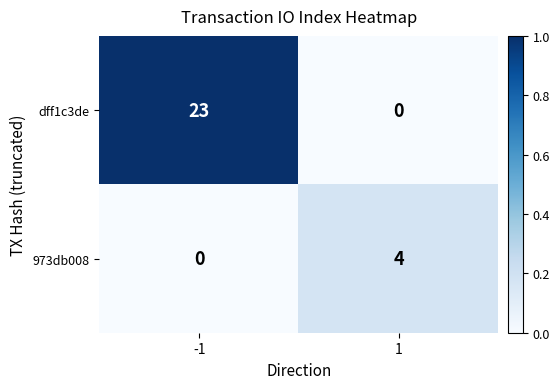

What is the highest value of the dff1c3de series?

23